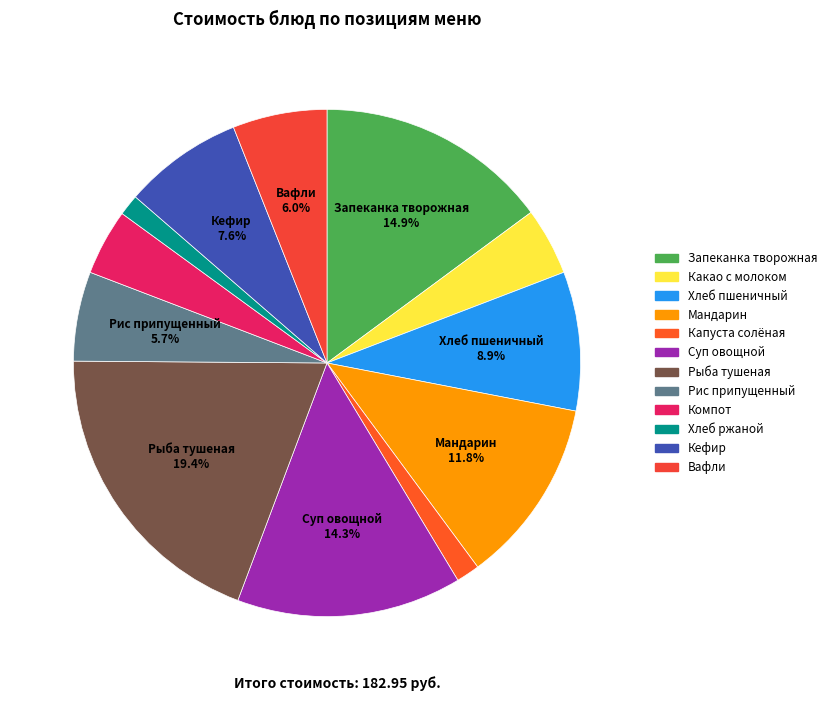

How many segments does this pie chart have?

12